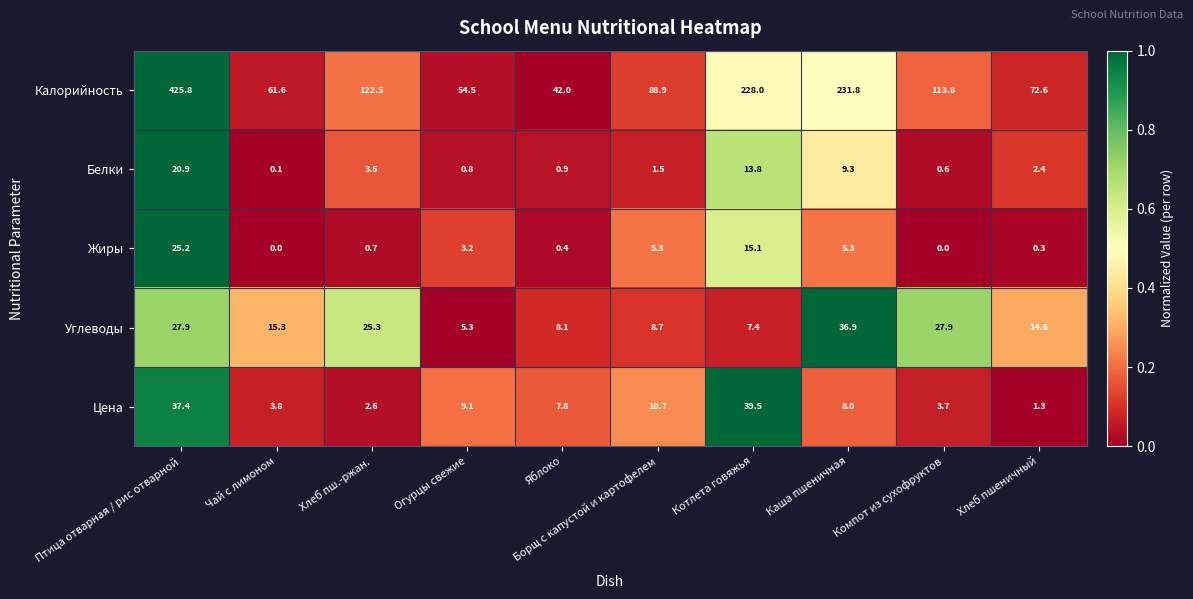

What is the sum of all Белки values?

53.8